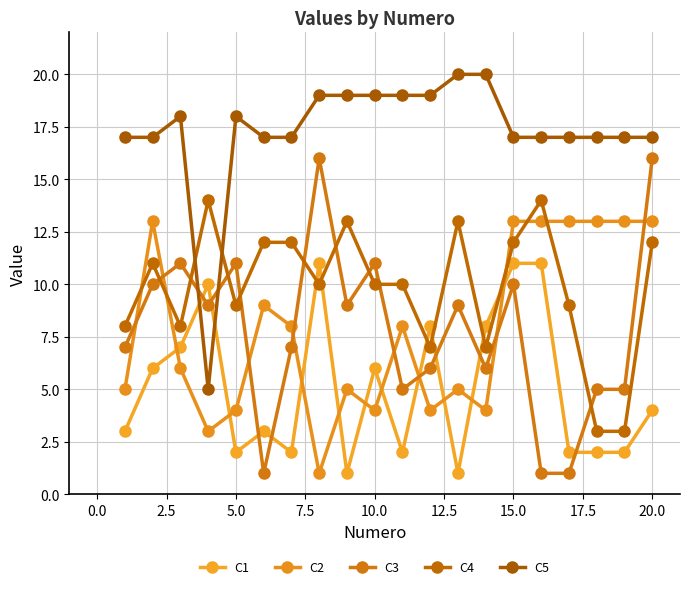

How many distinct data groups are displayed?

5